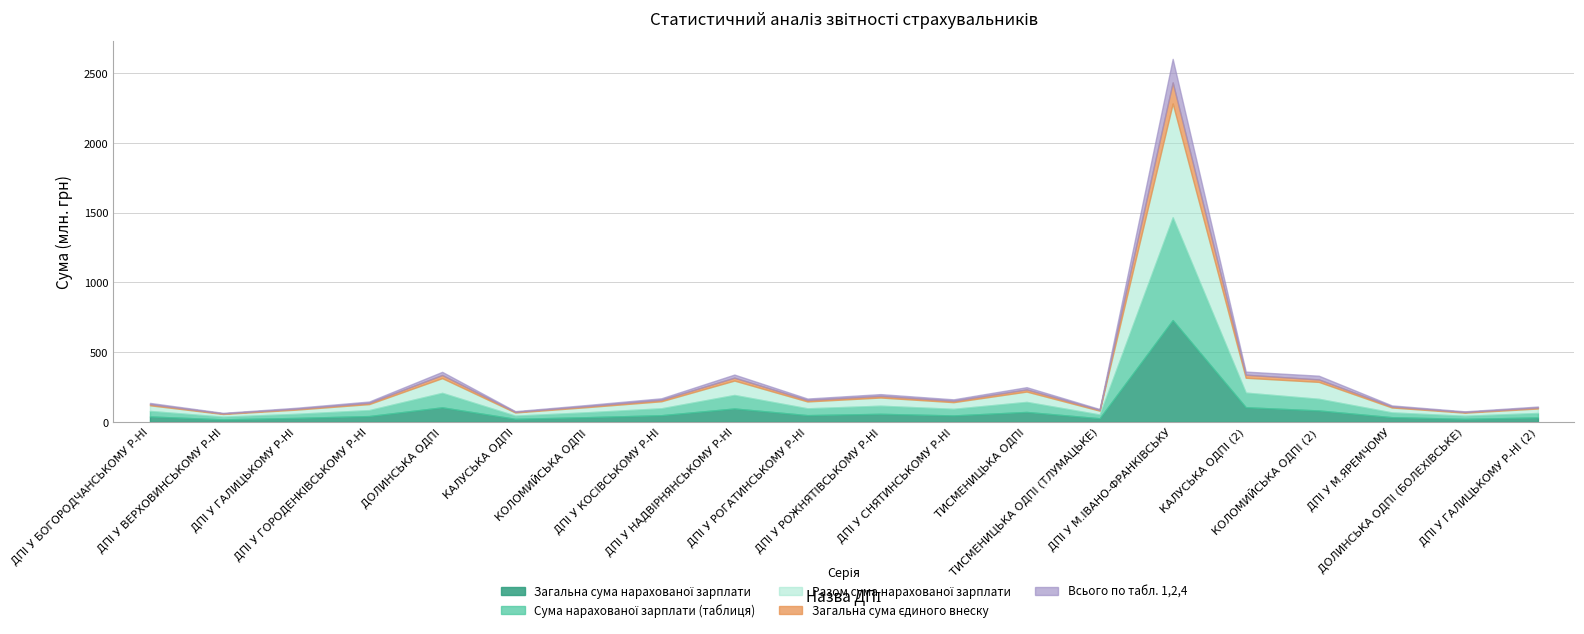

What position from the left is ДПI У НАДВIРНЯНСЬКОМУ Р-НI?

9